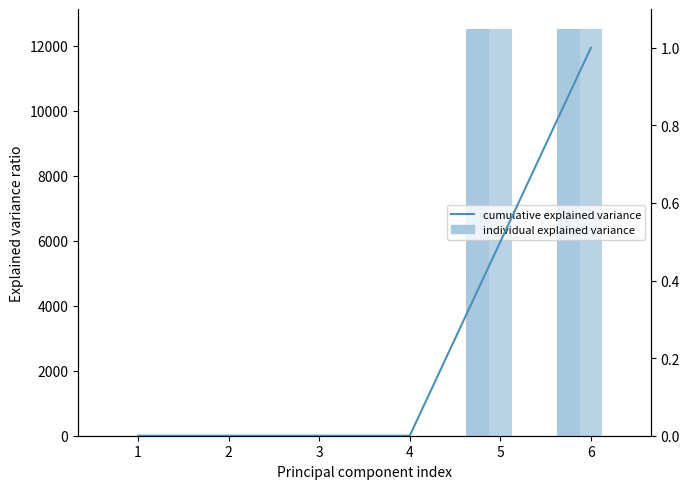

How many data points does each series have?

6